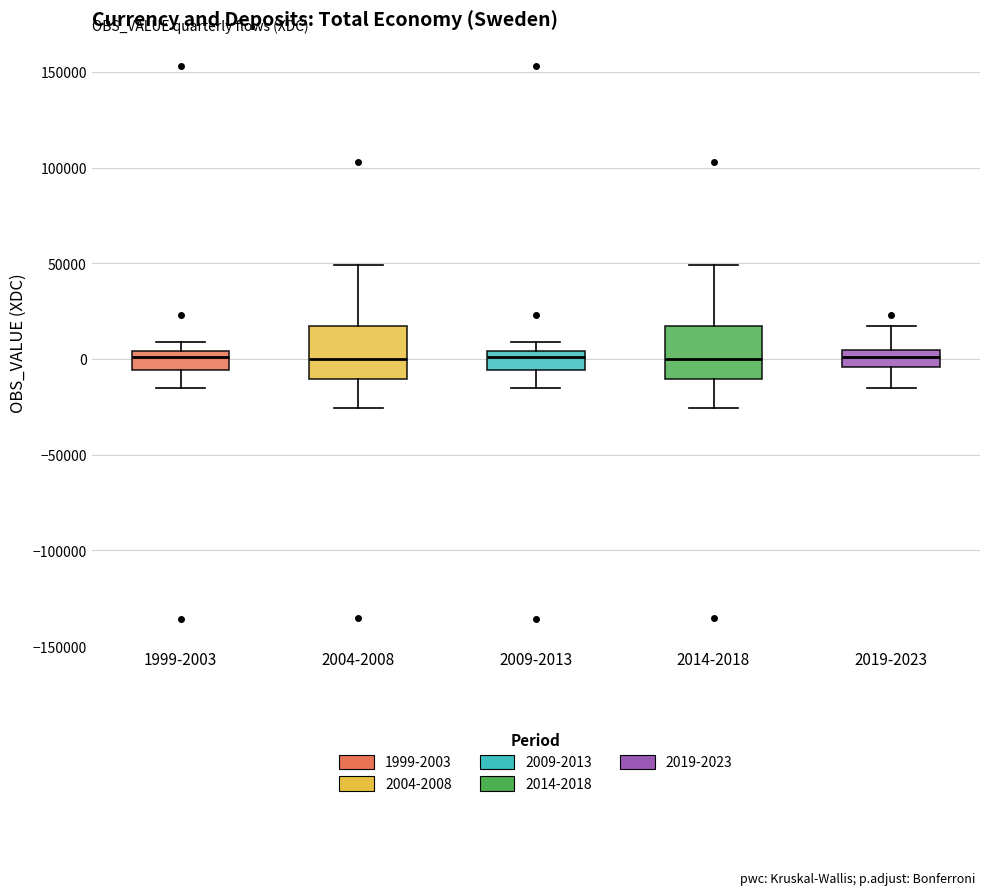

Reading left to right, transcribe this box plot: for each box, give where its median line is, the range the box spans, and where its two whiskers end, as read against the y-axis. The values are not printed on the chart, so give them approximately, as read against the axis.

1999-2003: median 0, box -5000 to 5000, whiskers -15000 to 10000
2004-2008: median 0, box -10000 to 15000, whiskers -25000 to 50000
2009-2013: median 0, box -5000 to 5000, whiskers -15000 to 10000
2014-2018: median 0, box -10000 to 15000, whiskers -25000 to 50000
2019-2023: median 0, box -5000 to 5000, whiskers -15000 to 15000